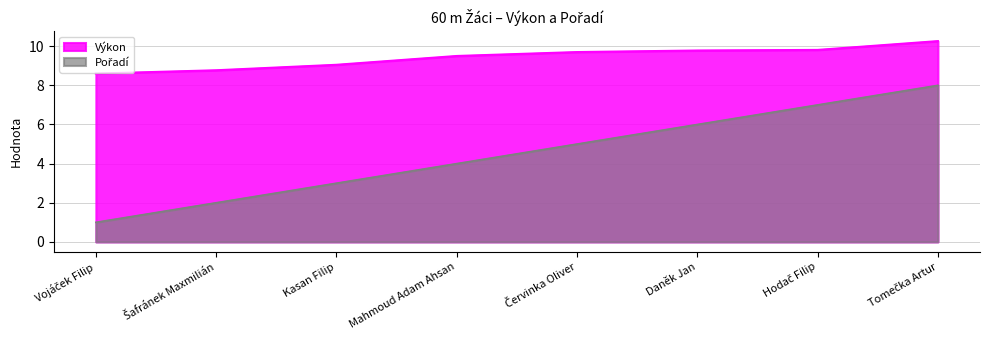

Count the number of data series in this chart.

2